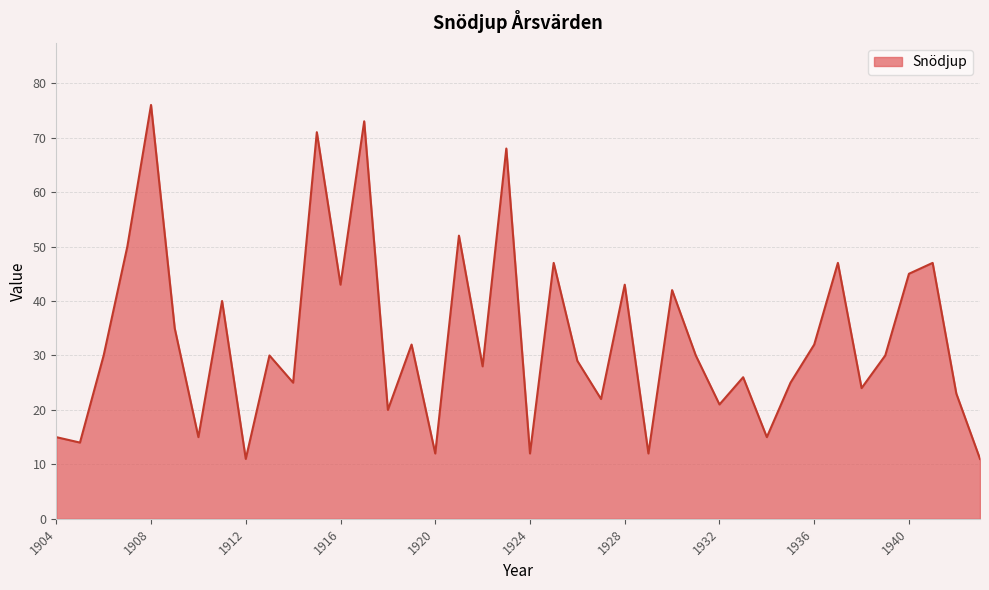

What is the smallest value displayed?

11